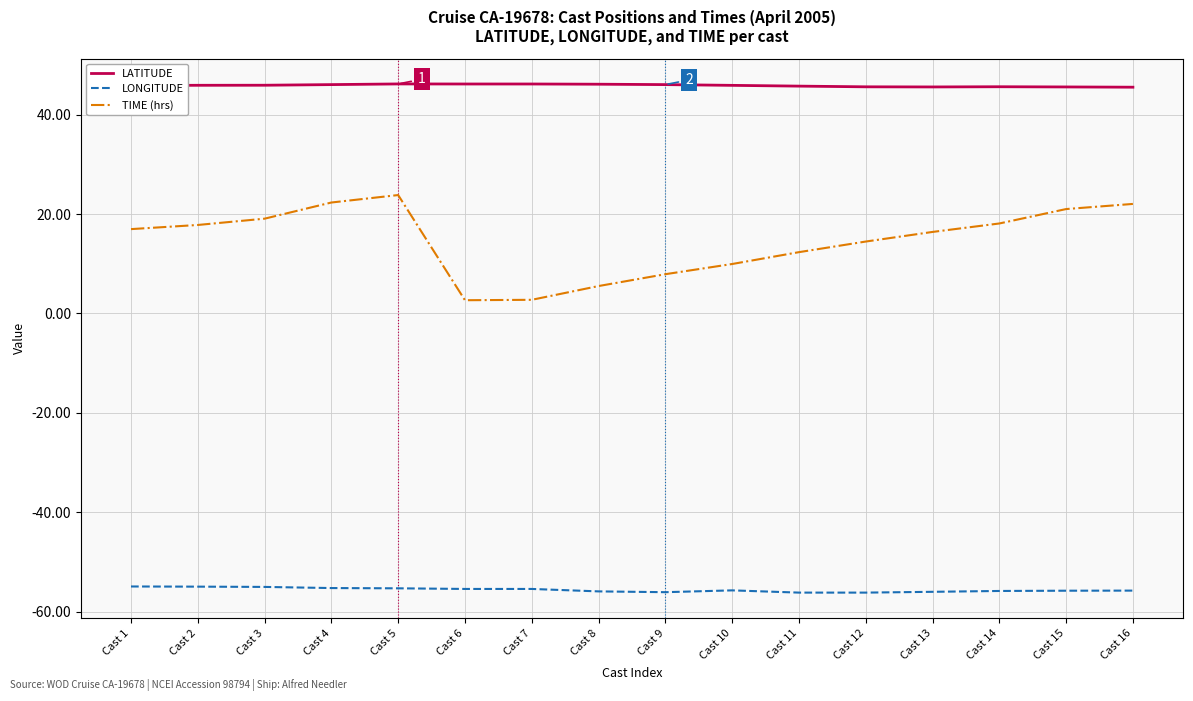

Is this an area chart (filled region under the line)?

No